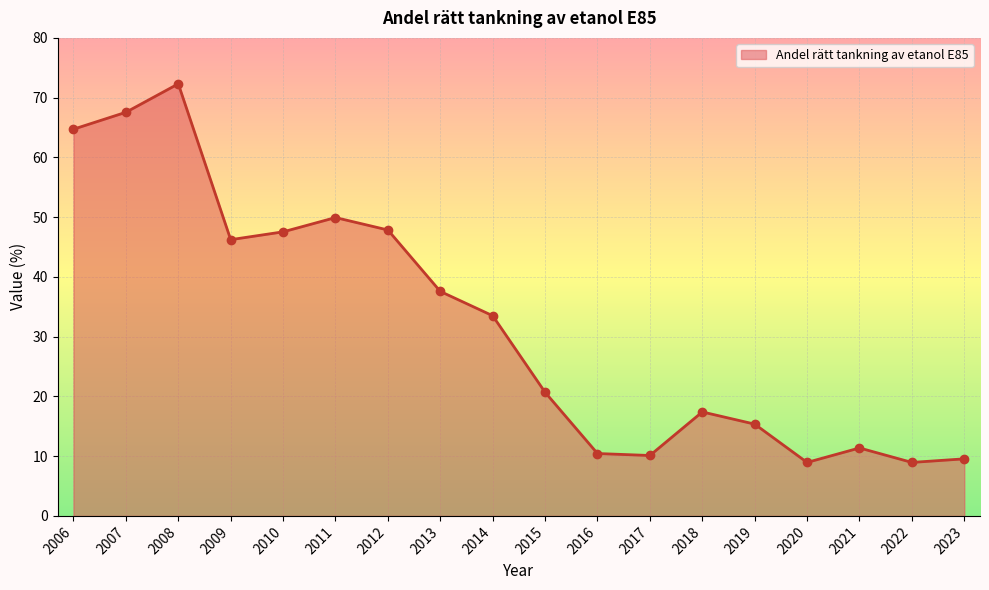

What is the change in value from 2012 to 2019?

-32.5